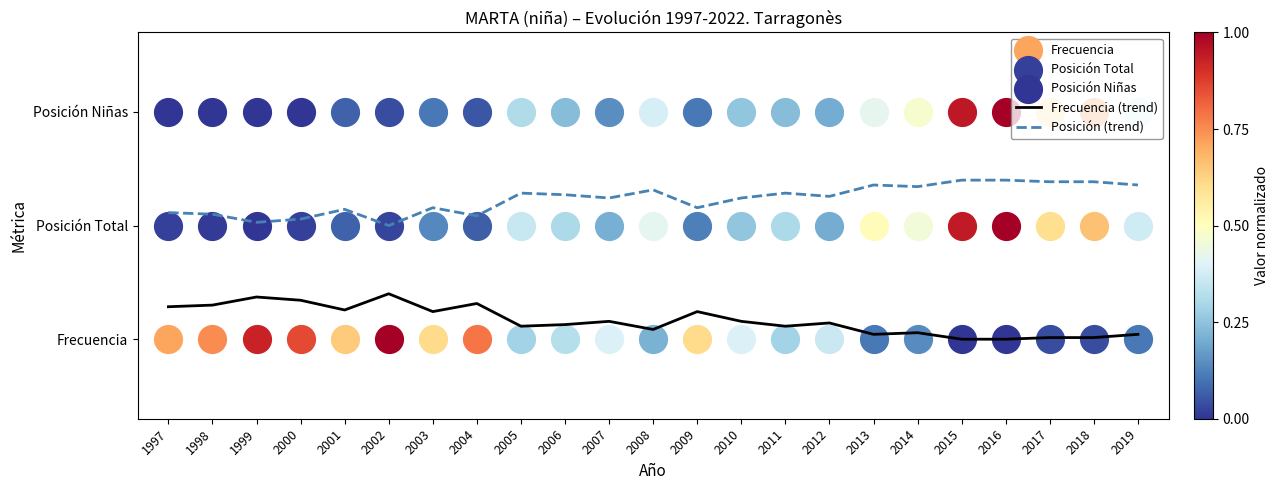

What is the difference between the maximum and minimum values in the Frecuencia (trend) series?

0.4